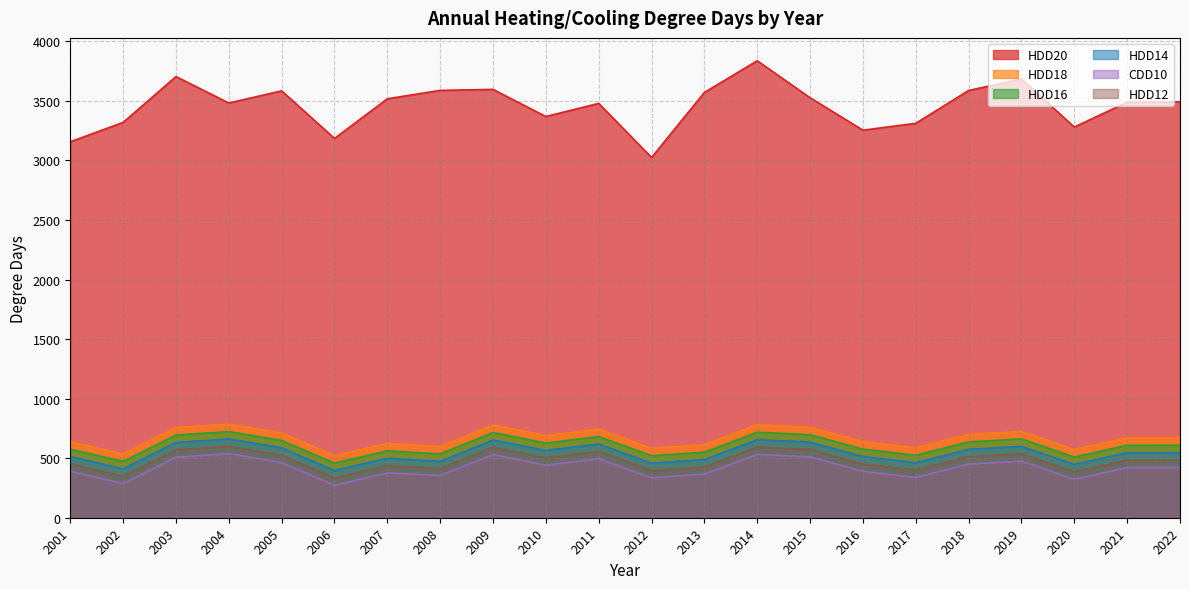

How many values in the HDD12 series exceed 484?

12